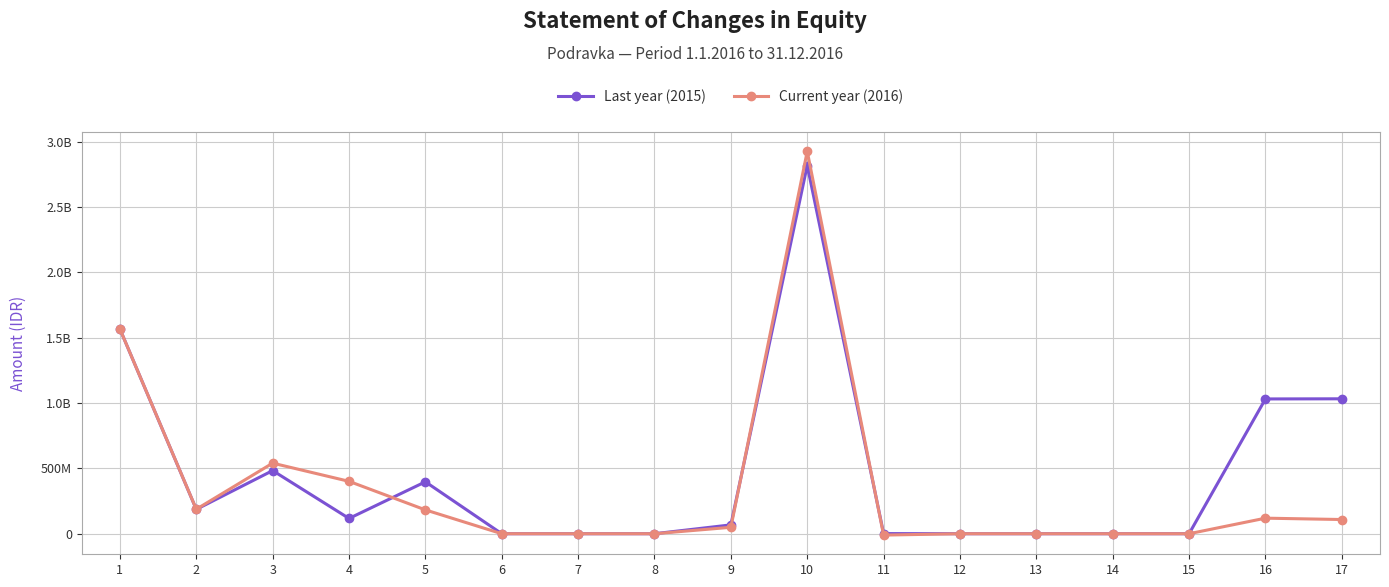

What is the difference between the highest and lowest values at 16?

912323882.0